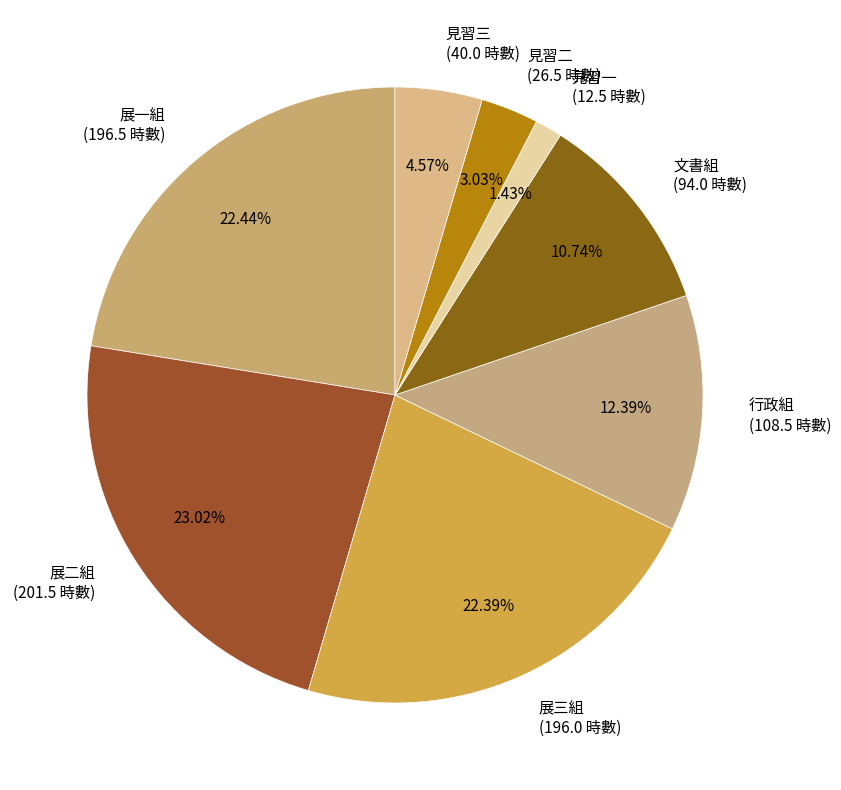

Approximately how many times larger is the value at 見習三 (40.0 時數) compared to 行政組 (108.5 時數)?

0.4